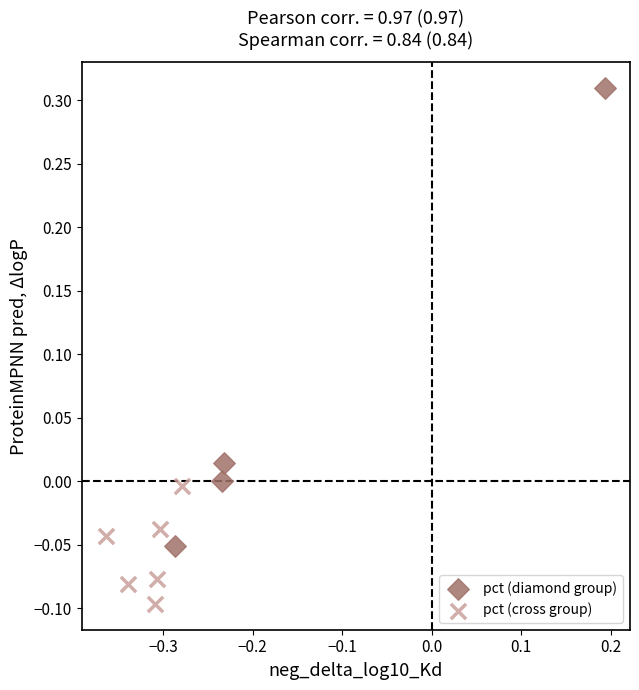

Which series reaches the maximum Y coordinate?

pct (diamond group)